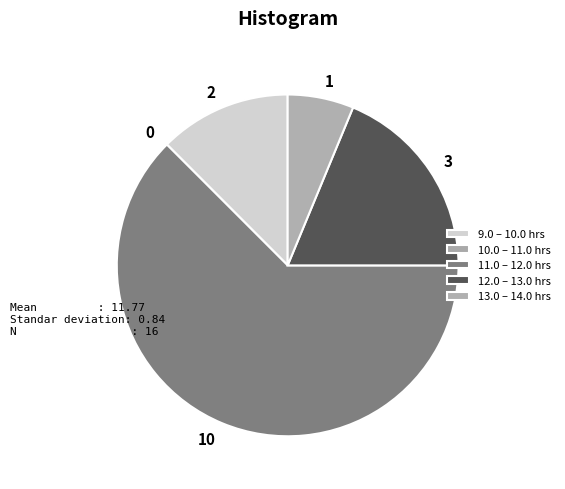

True or false: 1 accounts for 1% of the total.

False